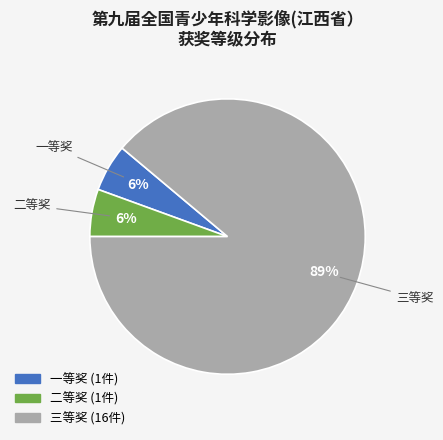

What is the largest slice in the pie chart?

三等奖